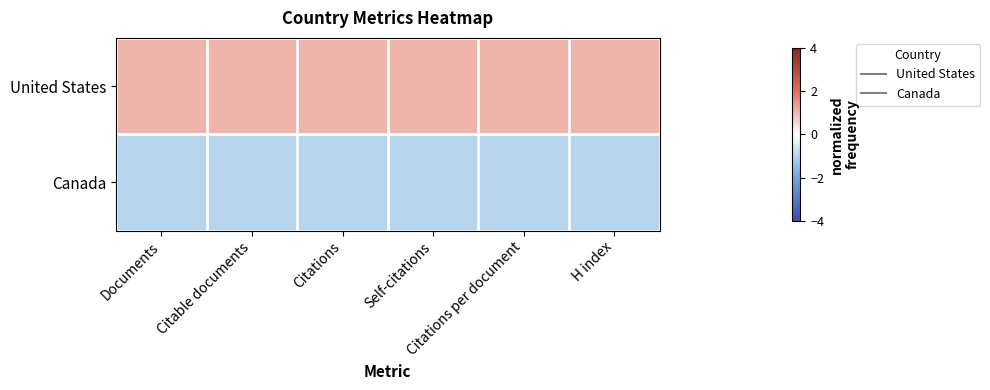

Rank the series by their average value, from lowest to highest.

Canada, United States